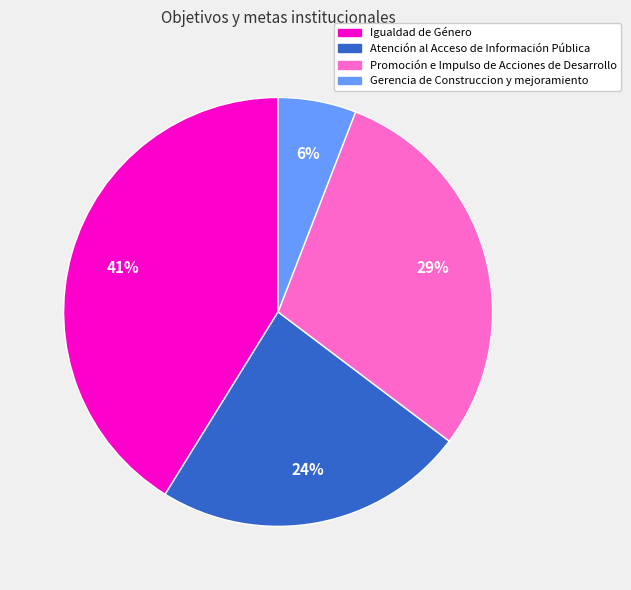

How many segments does this pie chart have?

4